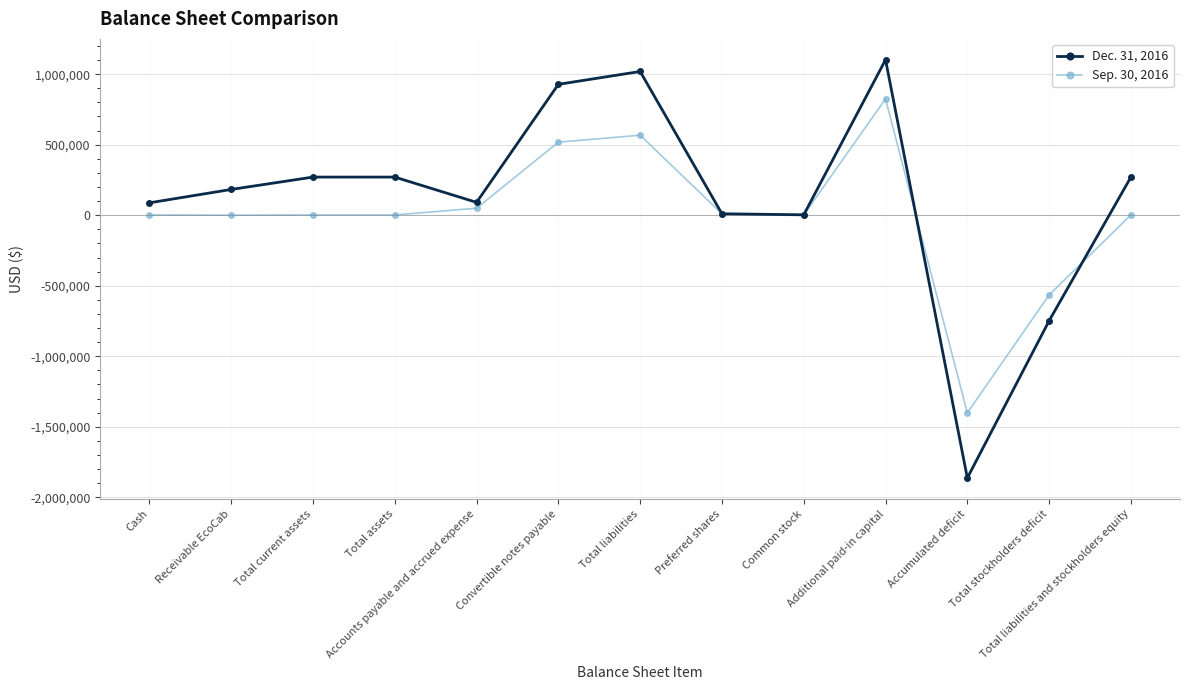

Rank the series at Common stock from highest to lowest value.

Dec. 31, 2016, Sep. 30, 2016